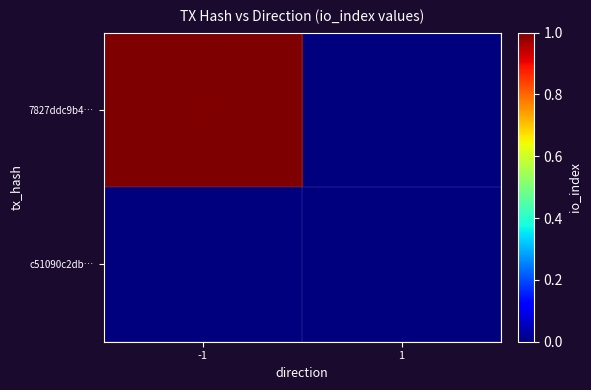

Reading right to left, what are all the values shown in this chart?

7827ddc9b4…: 1=0	-1=1
c51090c2db…: 1=0	-1=0